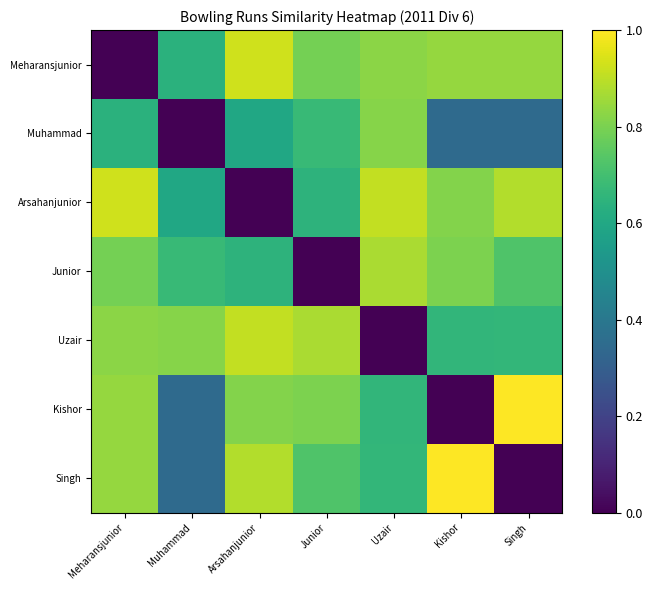

Reading right to left, what are all the values shown in this chart?

Meharansjunior: Singh=0.8	Kishor=0.8	Uzair=0.8	Junior=0.8	Arsahanjunior=0.9	Muhammad=0.6	Meharansjunior=0.0
Muhammad: Singh=0.3	Kishor=0.3	Uzair=0.8	Junior=0.7	Arsahanjunior=0.6	Muhammad=0.0	Meharansjunior=0.6
Arsahanjunior: Singh=0.9	Kishor=0.8	Uzair=0.9	Junior=0.6	Arsahanjunior=0.0	Muhammad=0.6	Meharansjunior=0.9
Junior: Singh=0.7	Kishor=0.8	Uzair=0.9	Junior=0.0	Arsahanjunior=0.6	Muhammad=0.7	Meharansjunior=0.8
Uzair: Singh=0.7	Kishor=0.7	Uzair=0.0	Junior=0.9	Arsahanjunior=0.9	Muhammad=0.8	Meharansjunior=0.8
Kishor: Singh=1.0	Kishor=0.0	Uzair=0.7	Junior=0.8	Arsahanjunior=0.8	Muhammad=0.3	Meharansjunior=0.8
Singh: Singh=0.0	Kishor=1.0	Uzair=0.7	Junior=0.7	Arsahanjunior=0.9	Muhammad=0.3	Meharansjunior=0.8